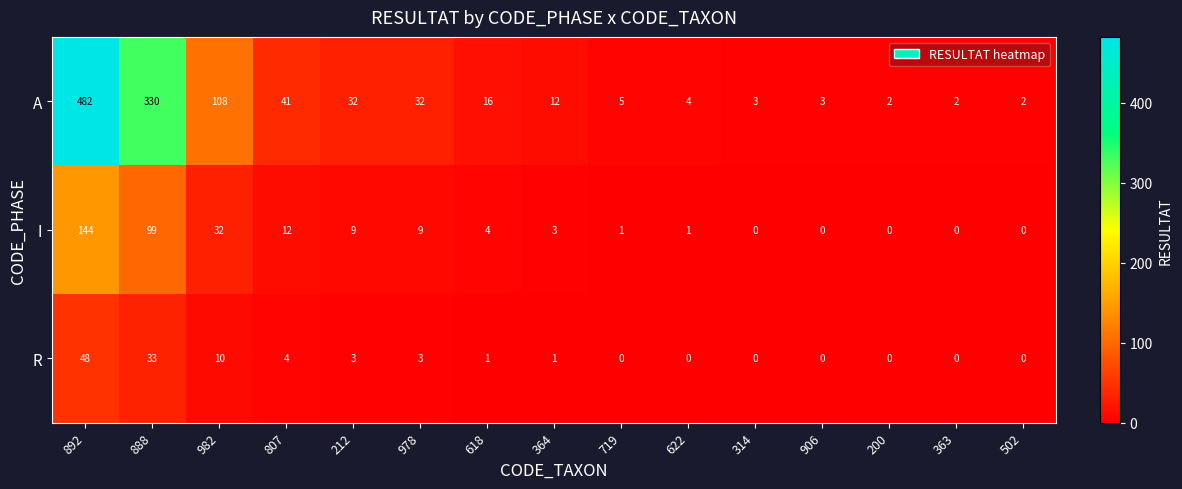

At which label is R closest to 24?

888